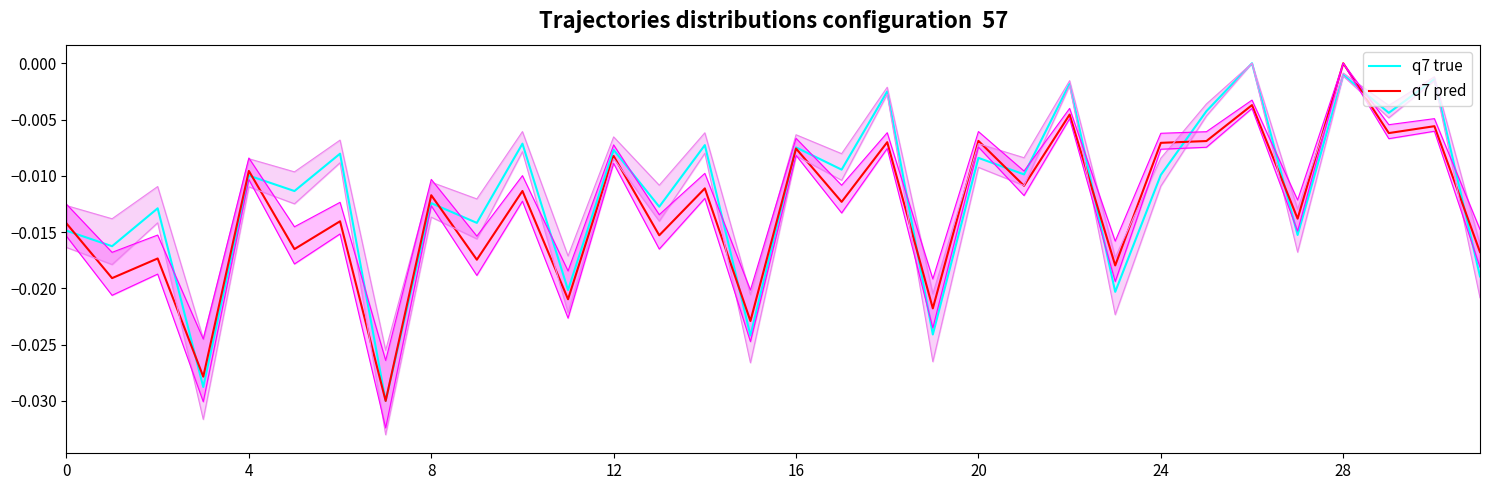

Which series has the largest total across all categories?

q7 true